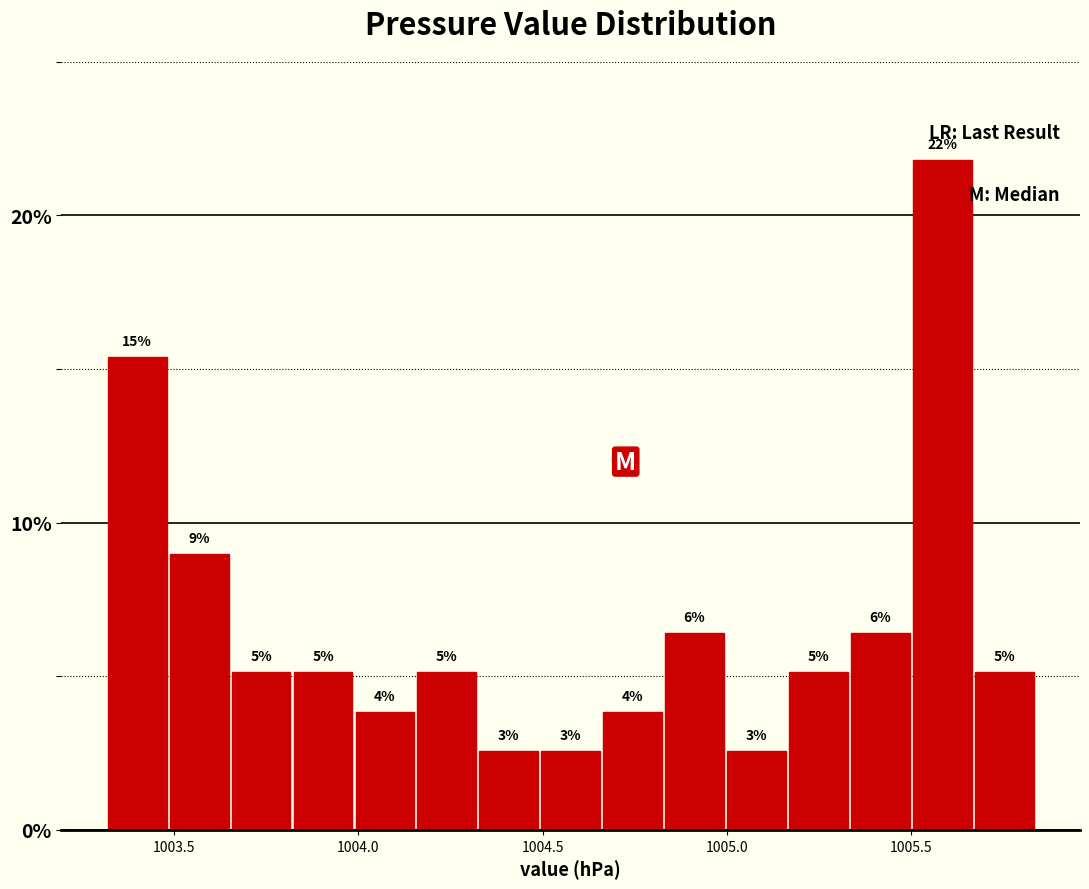

Read against the x-axis, roughly where is the centre of the tallest bar?

1005.60